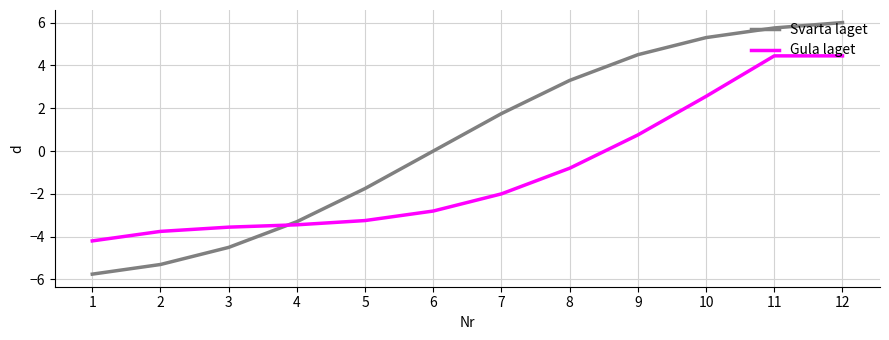

List the series in order of their peak value, lowest first.

Gula laget, Svarta laget